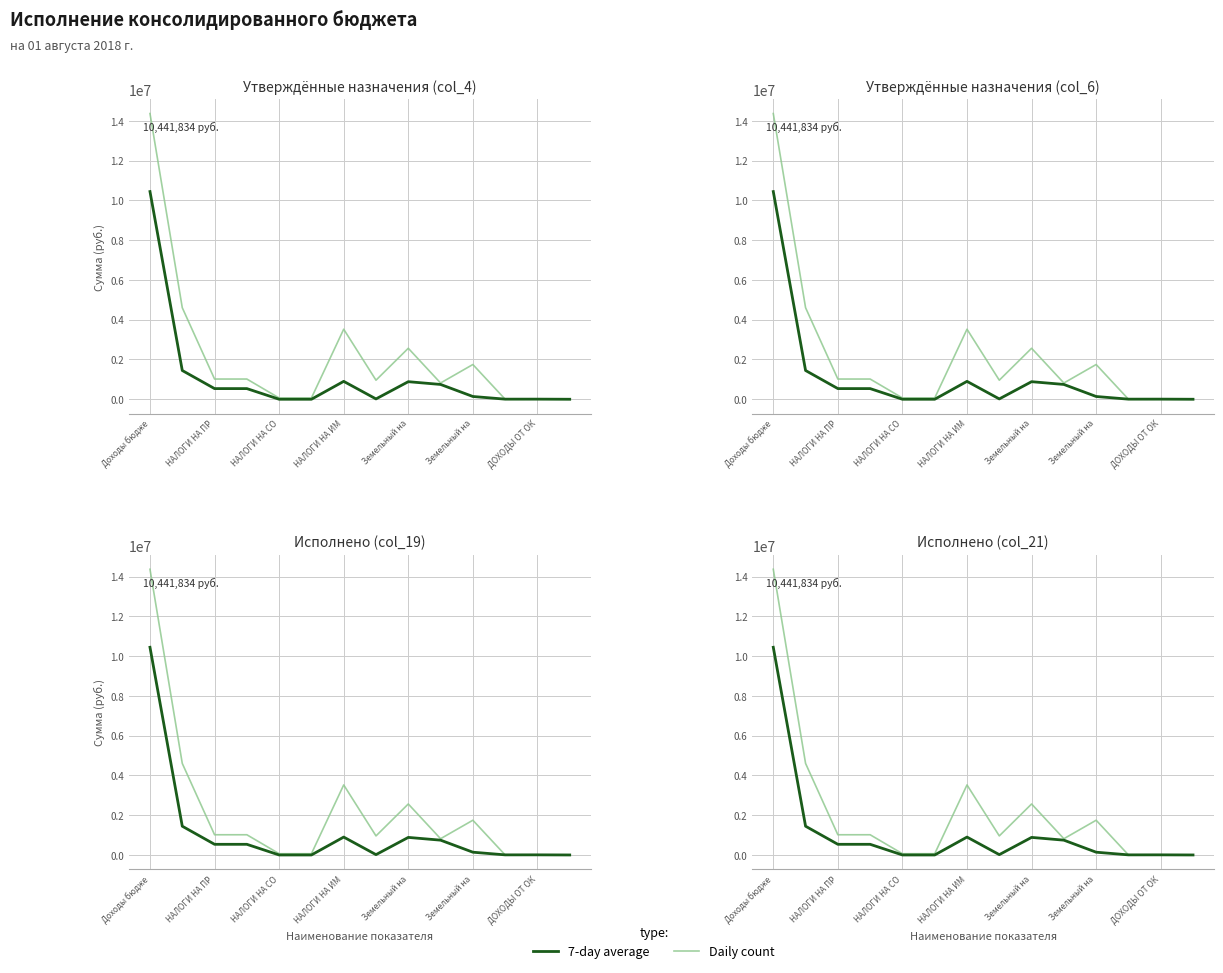

At which label does 7-day average reach its peak?

Доходы бюдже